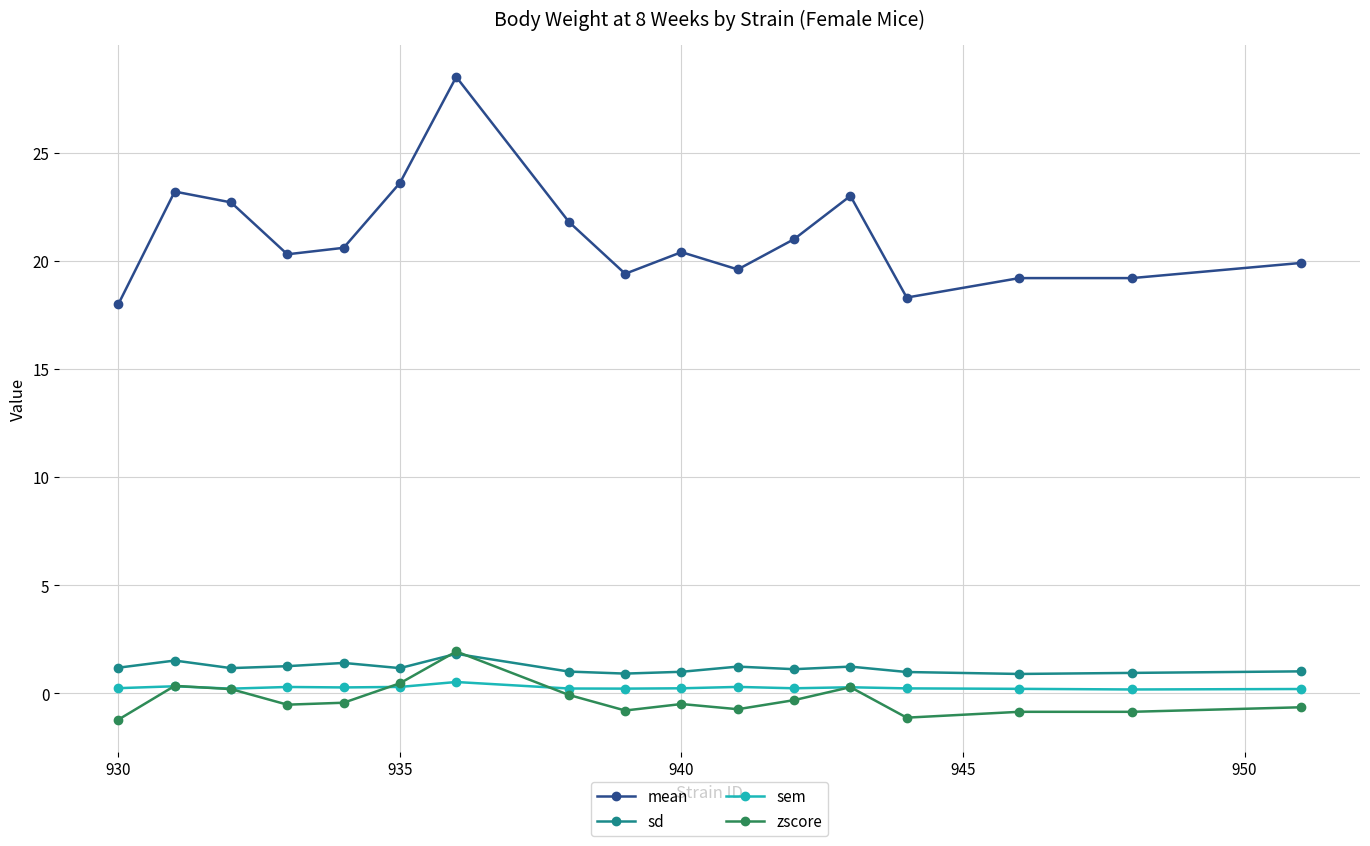

How many lines are shown in the chart?

4